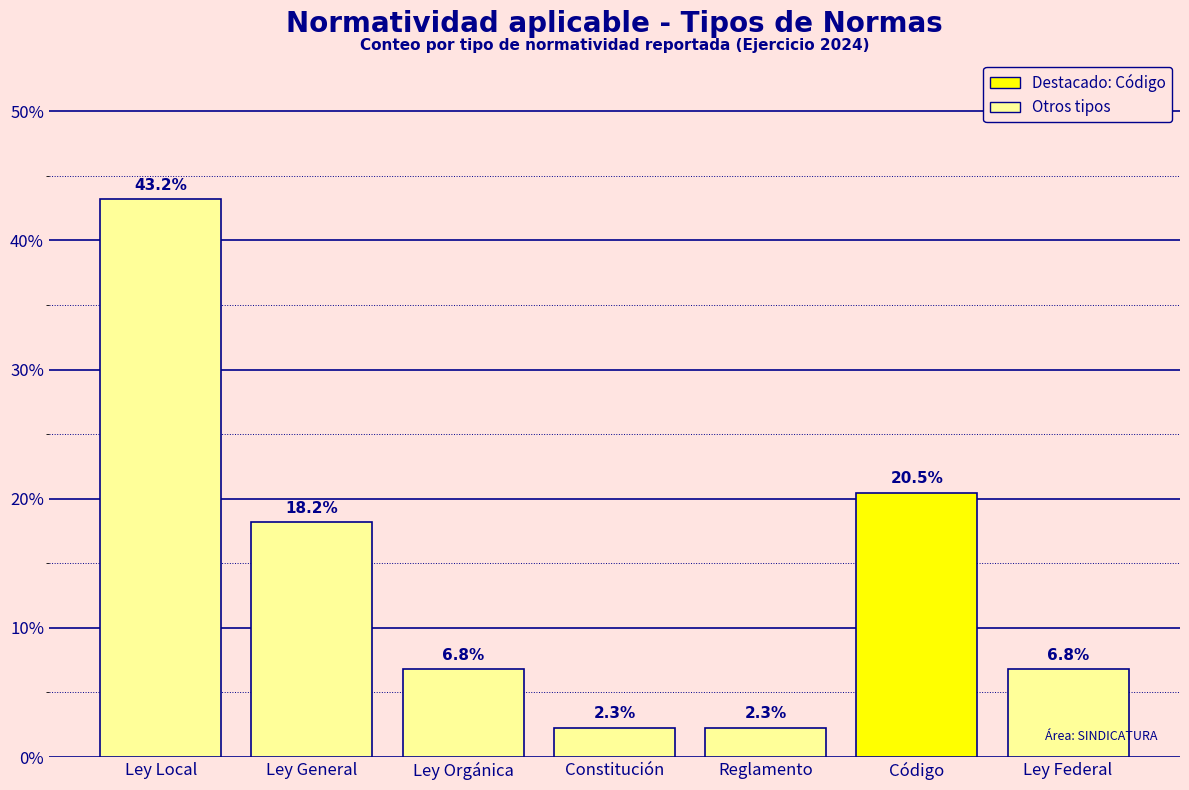

Reading right to left, list all the values displayed in this chart.

Ley Federal=6.8	Código=20.5	Reglamento=2.3	Constitución=2.3	Ley Orgánica=6.8	Ley General=18.2	Ley Local=43.2